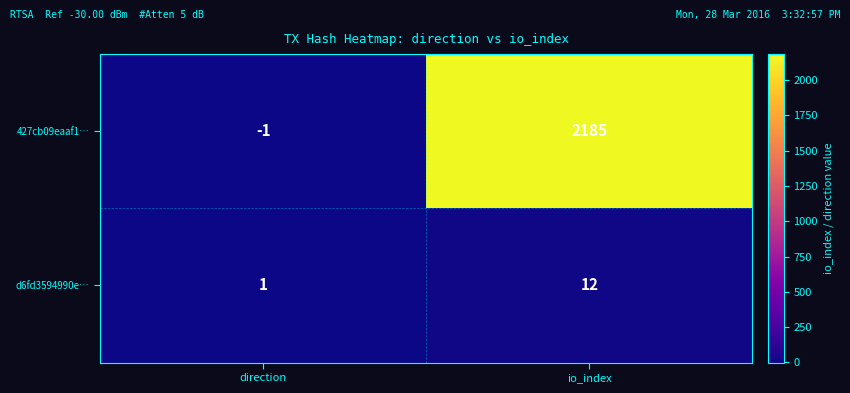

The value of d6fd3594990e… at direction is 1. True or false?

True